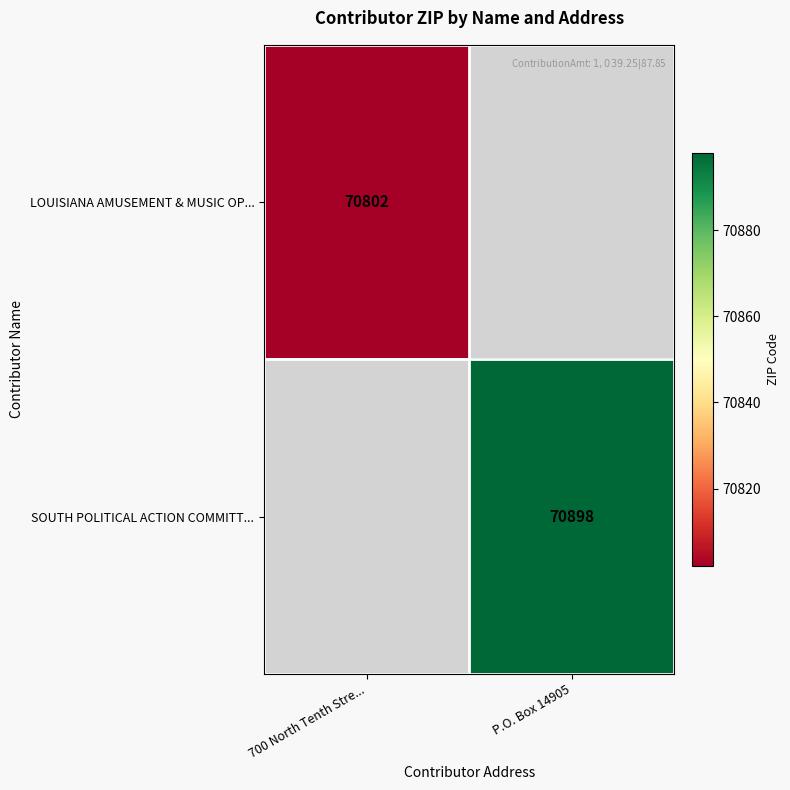

Is it true that SOUTH POLITICAL ACTION COMMITT... equals 125727 at P.O. Box 14905?

False